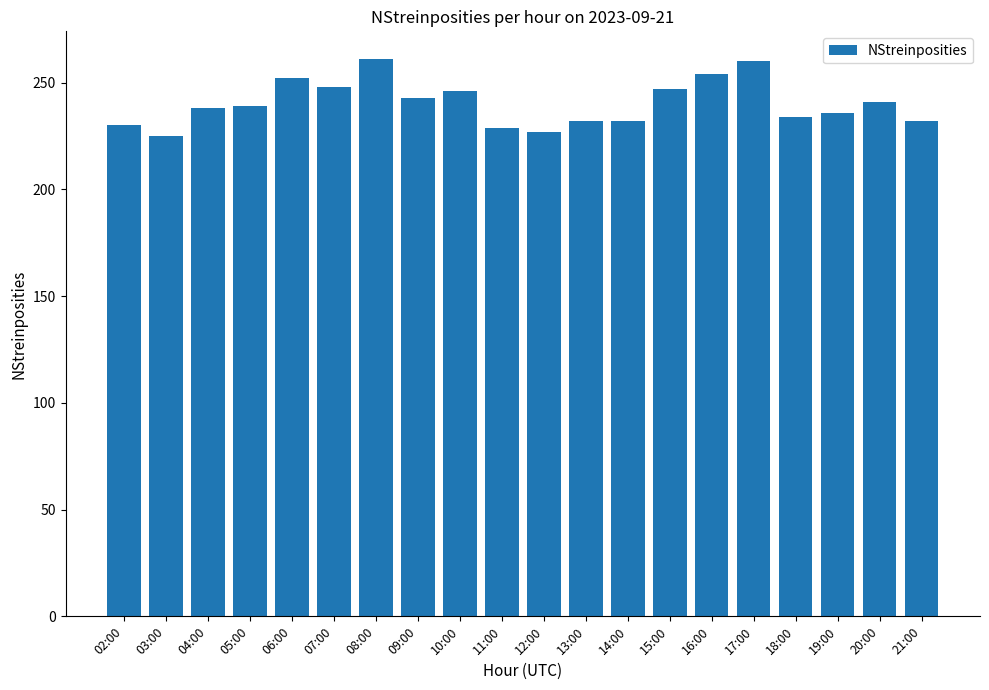

What is the approximate value at 07:00?

248